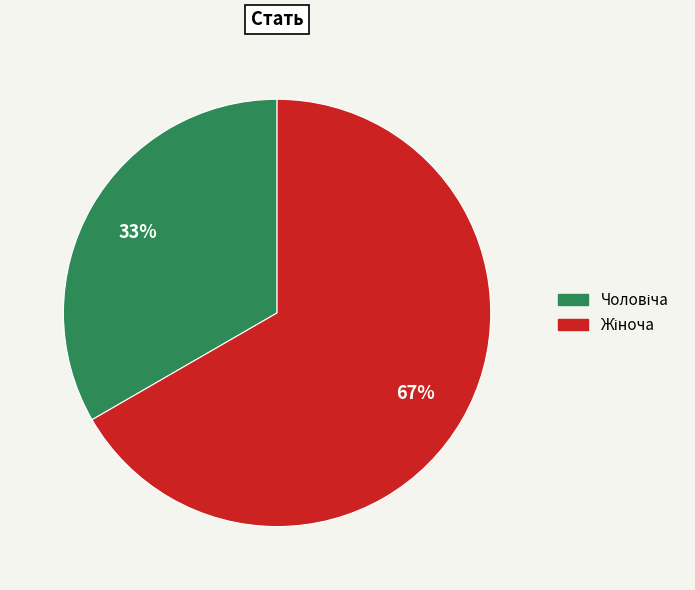

To the nearest percent, what is the average slice percentage?

50%